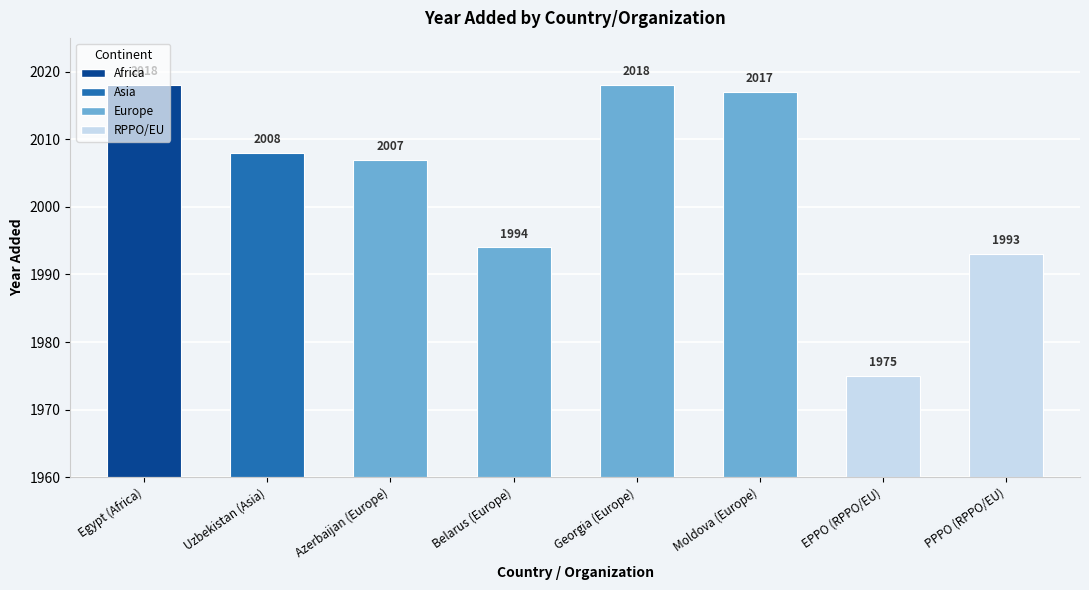

List the labels in order of value, largest first.

Egypt (Africa), Georgia (Europe), Moldova (Europe), Uzbekistan (Asia), Azerbaijan (Europe), Belarus (Europe), PPPO (RPPO/EU), EPPO (RPPO/EU)